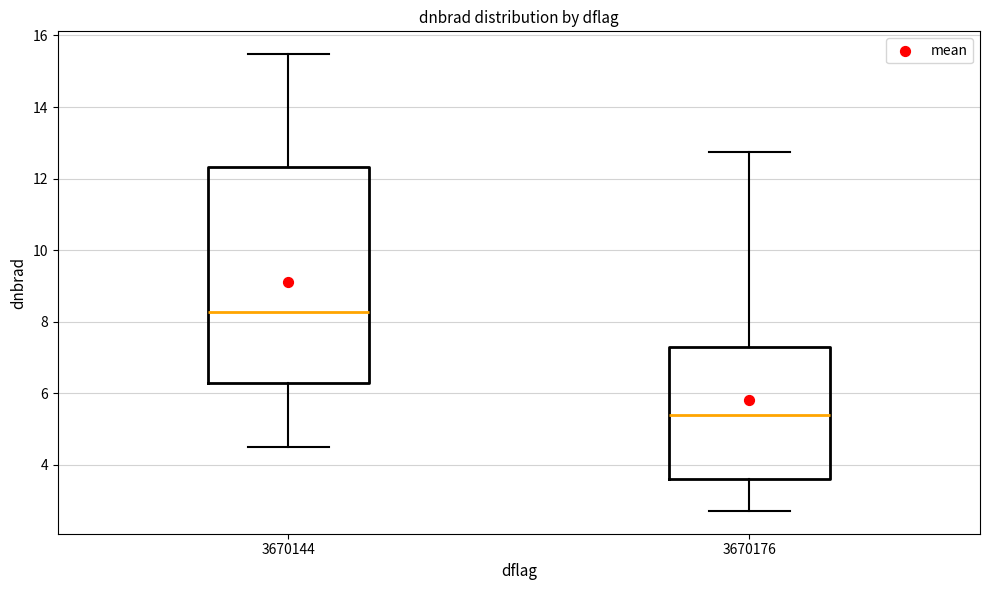

Comparing the boxes themselves (not the whiskers), which one is the tallest?

3670144